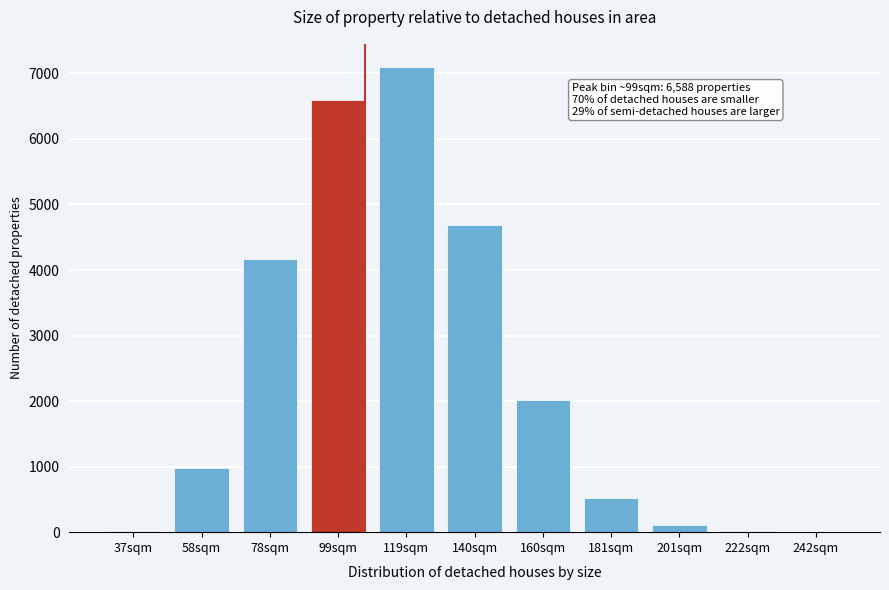

Which has a higher value, 99sqm or 181sqm?

99sqm